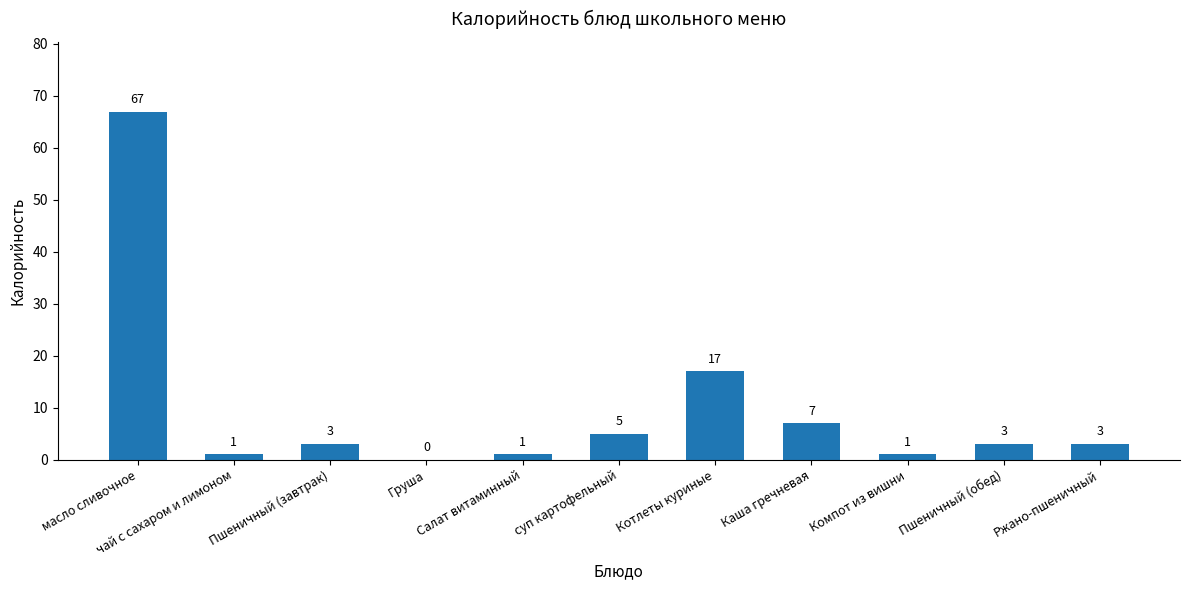

Is it true that the value at Пшеничный (завтрак) is 3?

True